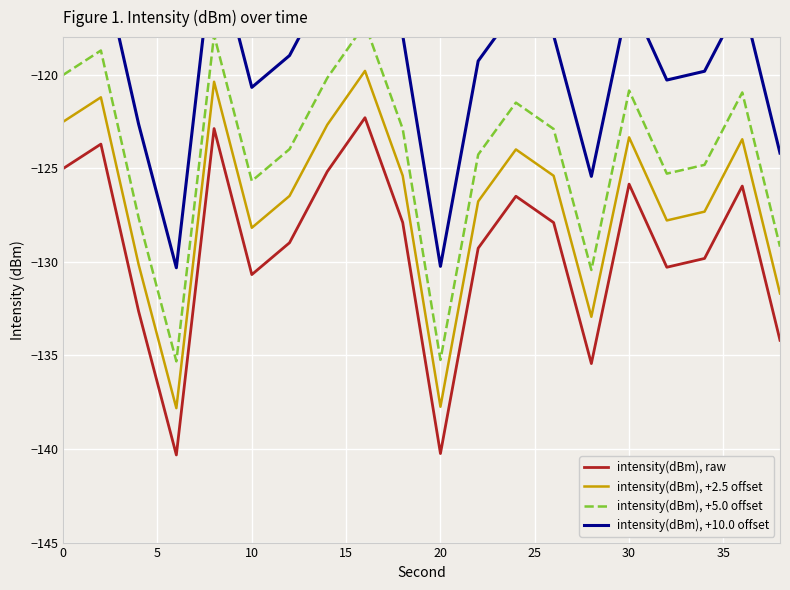

Is it true that intensity(dBm), +2.5 offset equals -123.4 at 30?

True